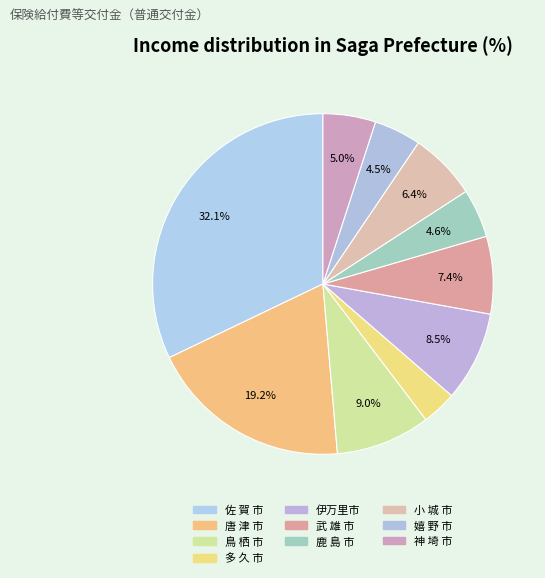

To the nearest percent, what is the difference between the 武 雄 市 and 鹿 島 市 slice percentages?

3%